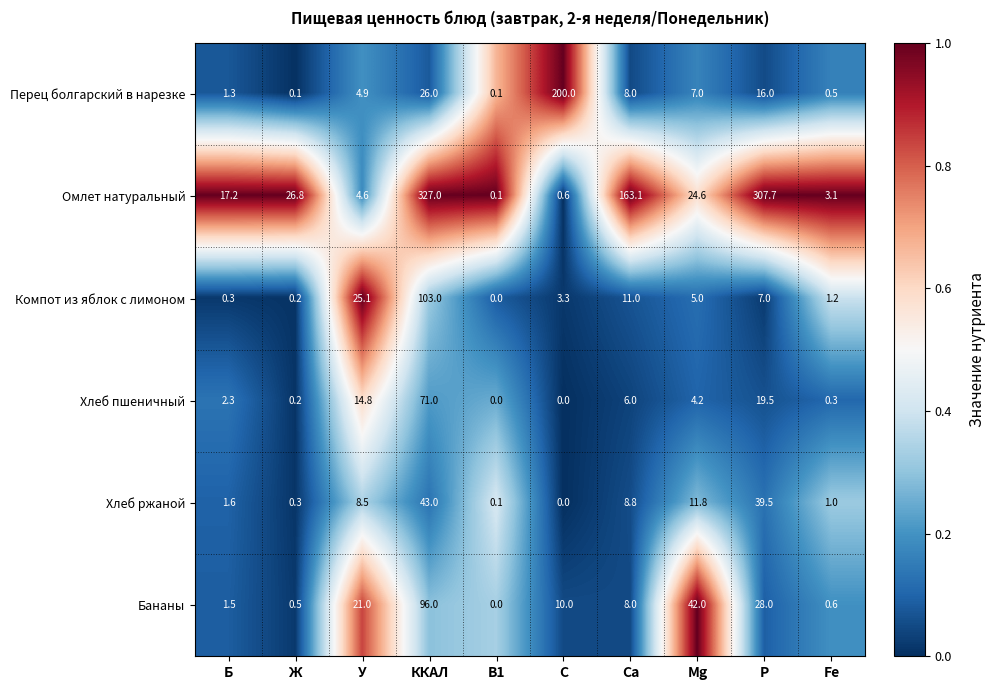

List the series in order of their peak value, lowest first.

Хлеб ржаной, Хлеб пшеничный, Бананы, Компот из яблок с лимоном, Перец болгарский в нарезке, Омлет натуральный